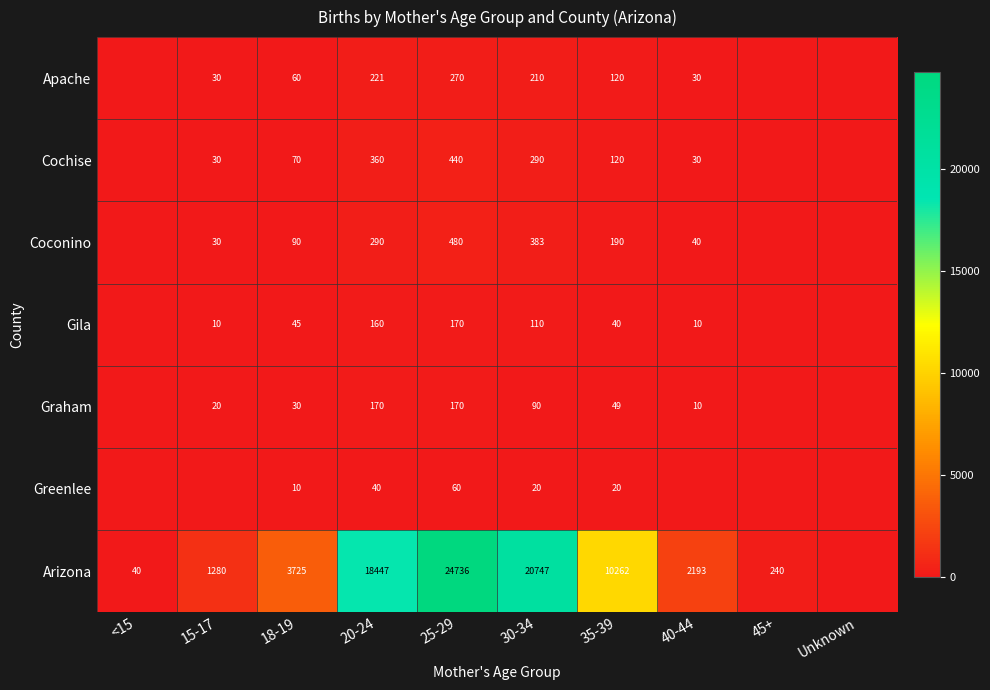

What is the maximum value shown in the chart?

24736